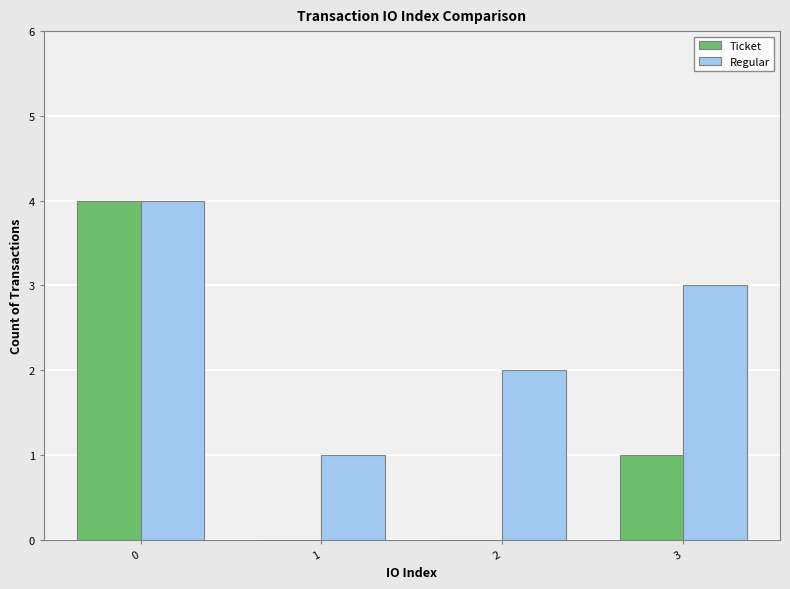

Is the value of Regular at 1 greater than the value of Ticket at 1?

Yes